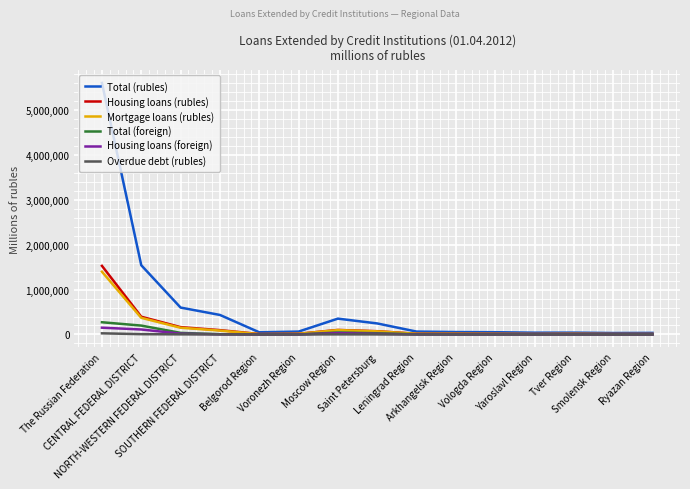

What is the maximum value for Total (foreign)?

272294